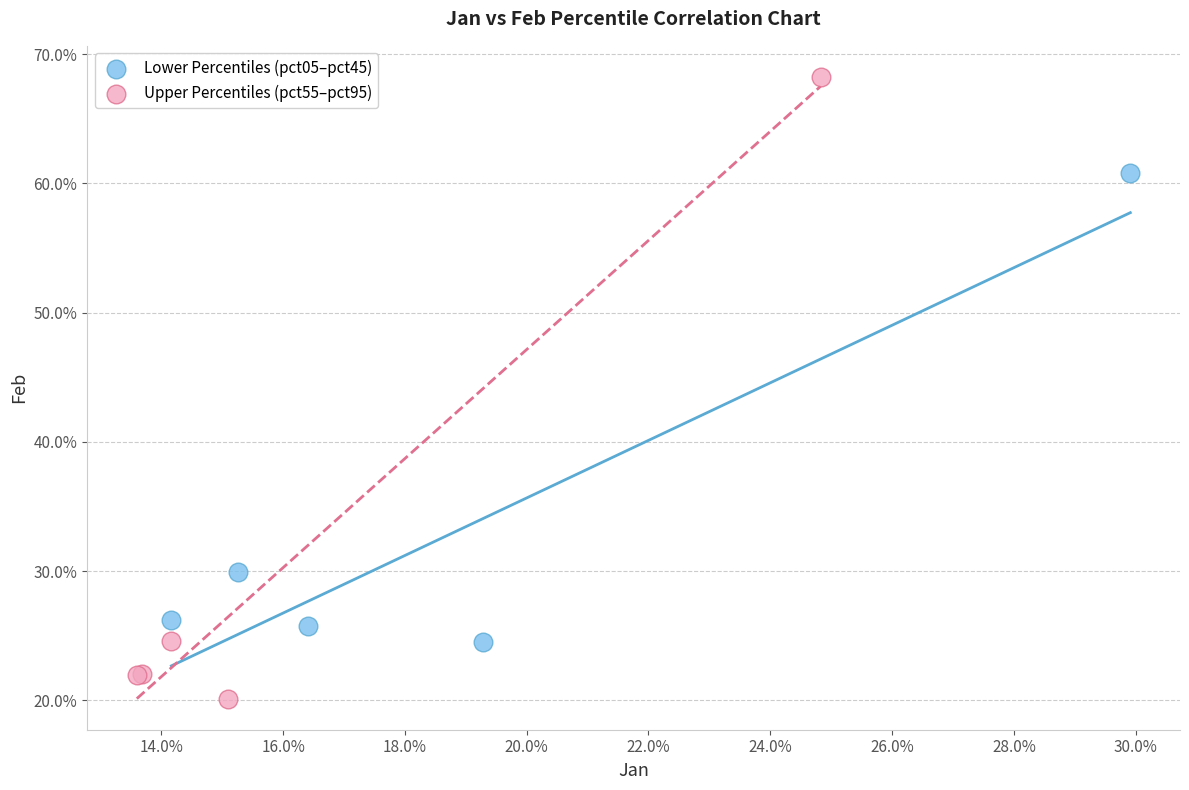

Which series has the widest spread of Y values?

Upper Percentiles (pct55–pct95)